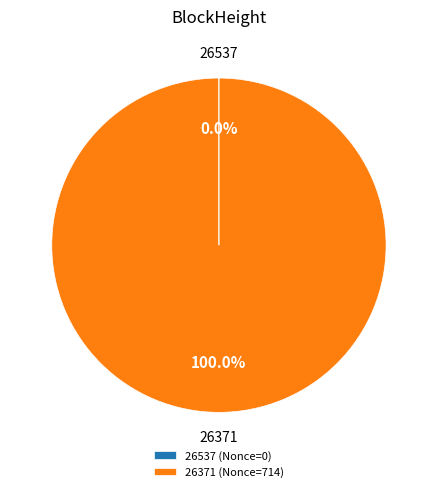

Does 26371 (Nonce=714) account for over 50% of the chart?

Yes